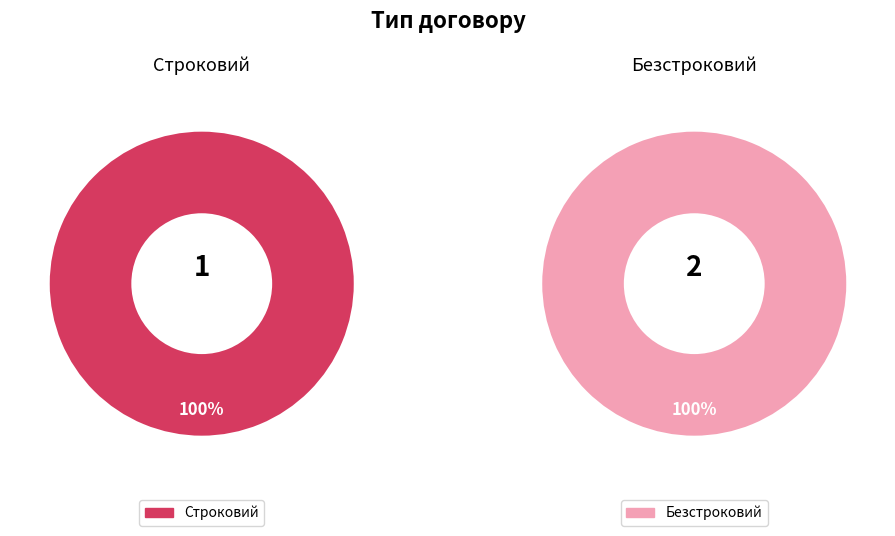

Count the number of slices in the pie.

2